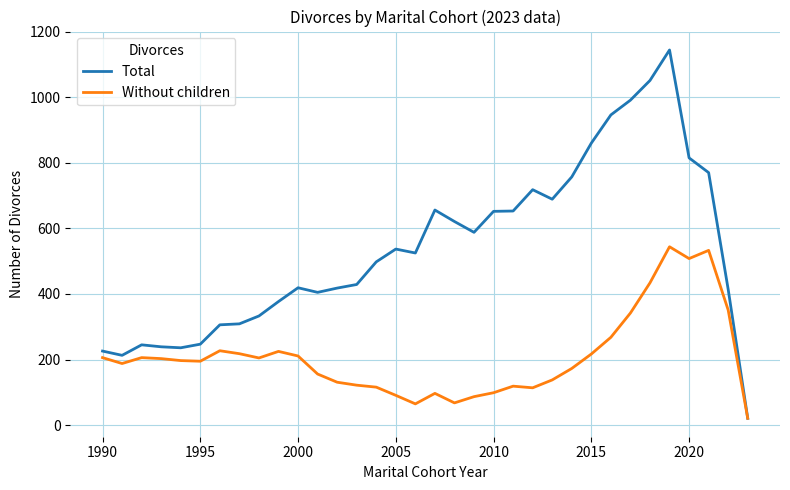

Which series has the largest range (max minus min)?

Total